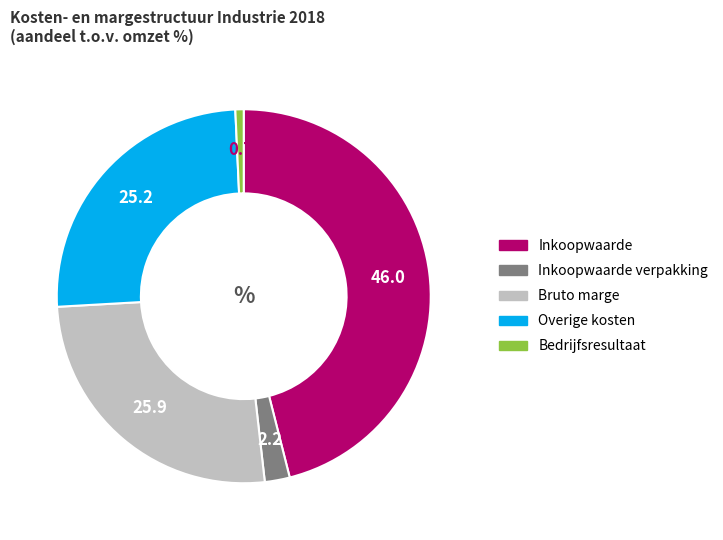

Is there a majority slice in this chart?

No